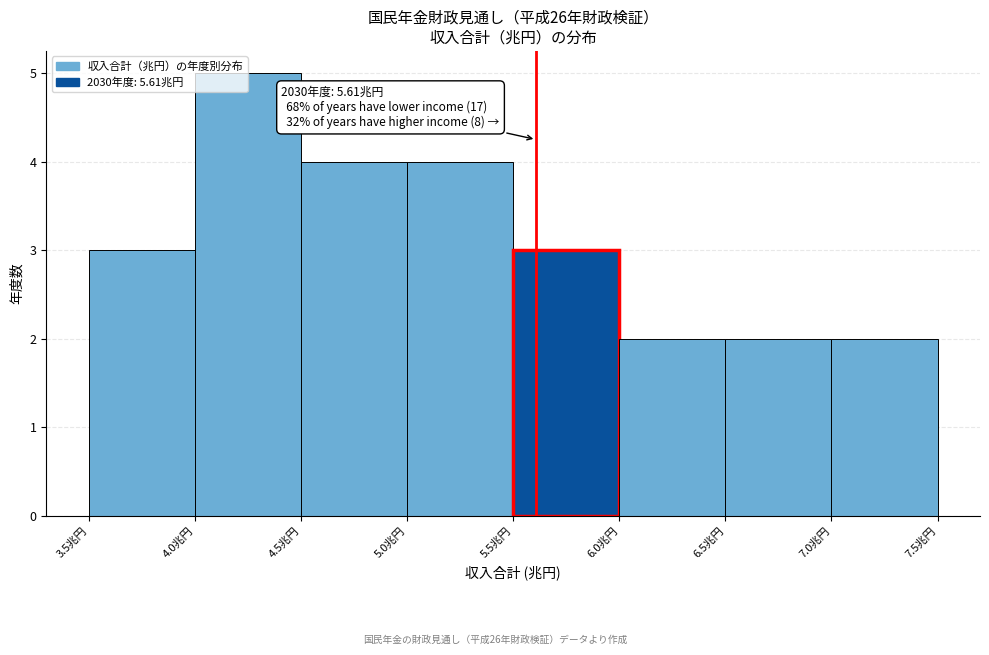

Over which range of the x-axis is the bar tallest?

4.0 to 4.5